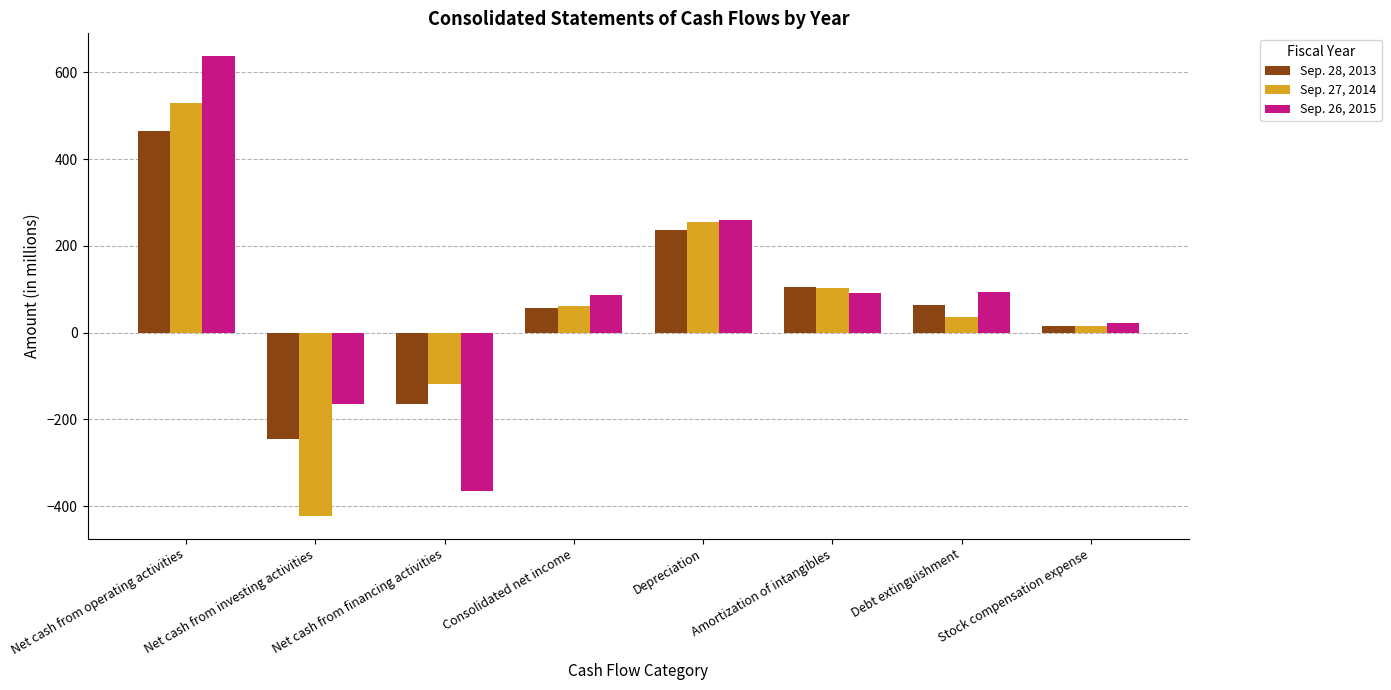

True or false: Sep. 28, 2013 has a value of 57 at Consolidated net income.

True